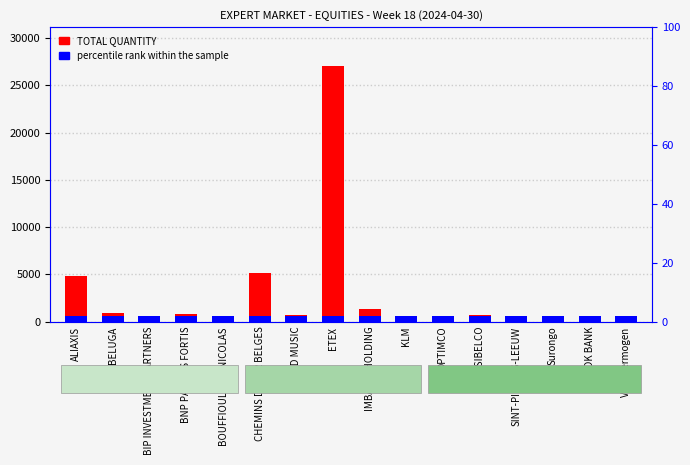

How many data points does each series have?

16